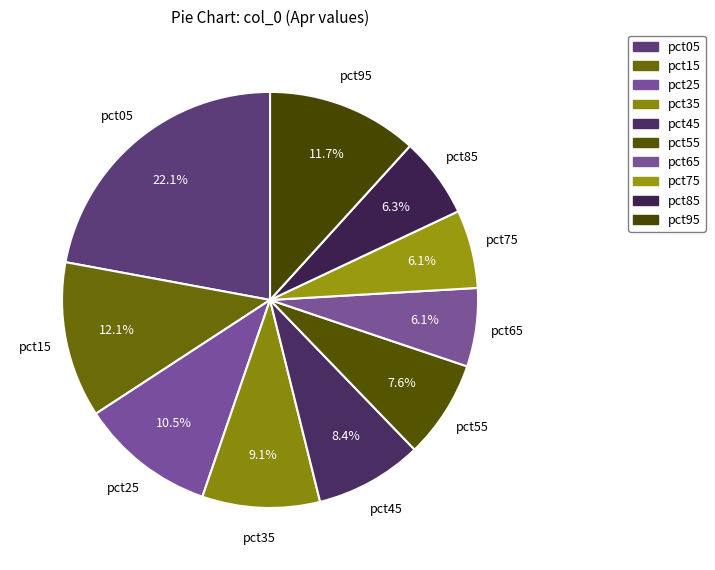

How many slices are in this pie chart?

10